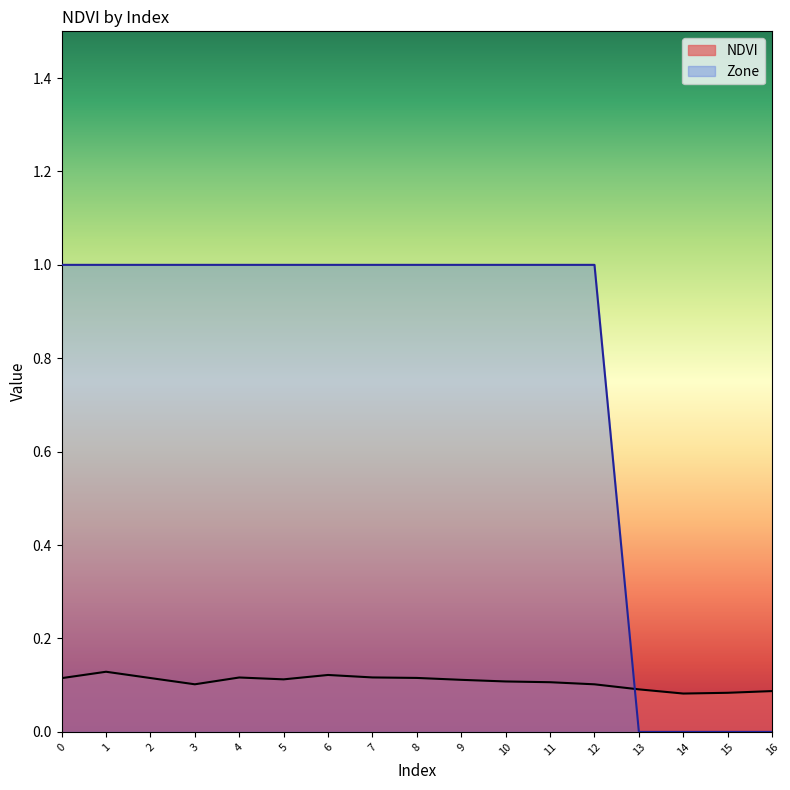

What is the difference between the highest and lowest values at 9?

0.9